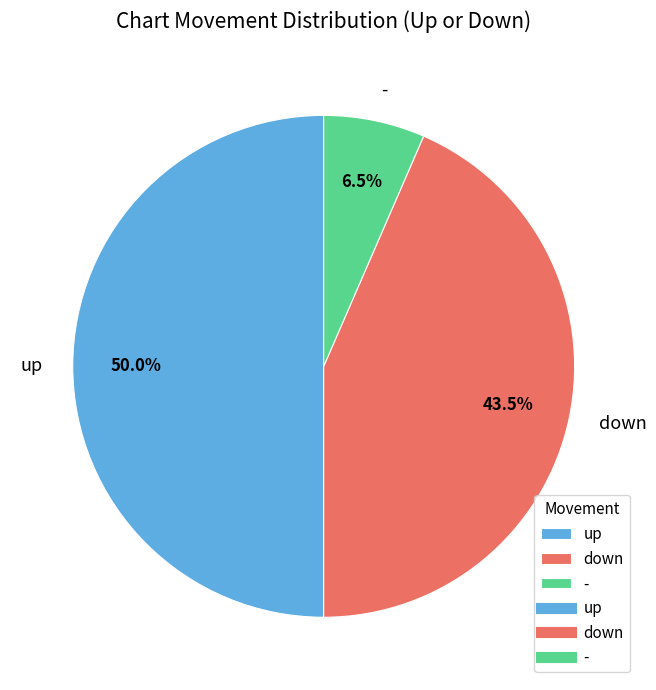

How many slices are in this pie chart?

3